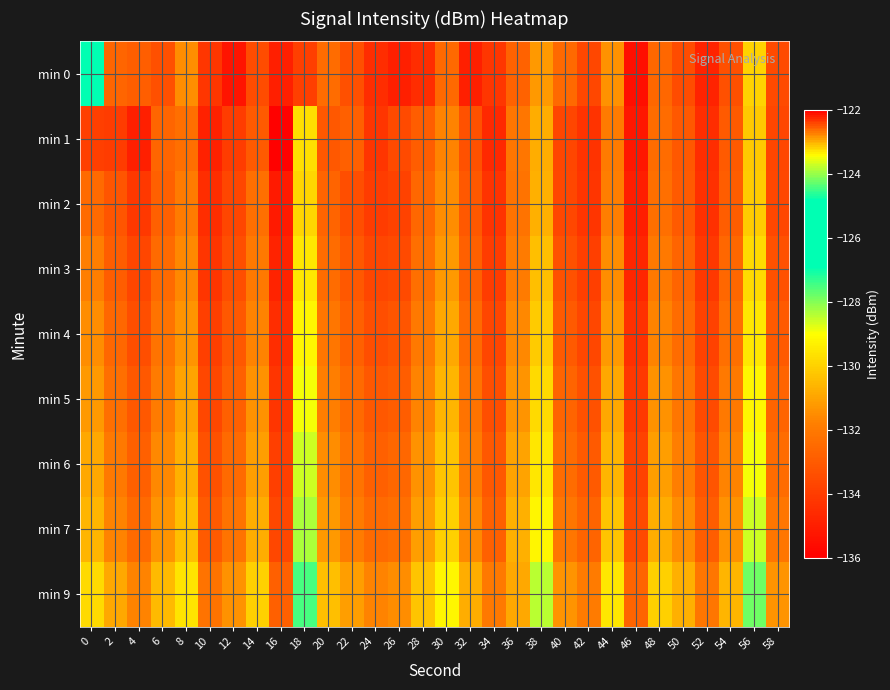

At 32, list the series in order from largest to smallest.

min 9, min 7, min 6, min 5, min 4, min 3, min 2, min 1, min 0